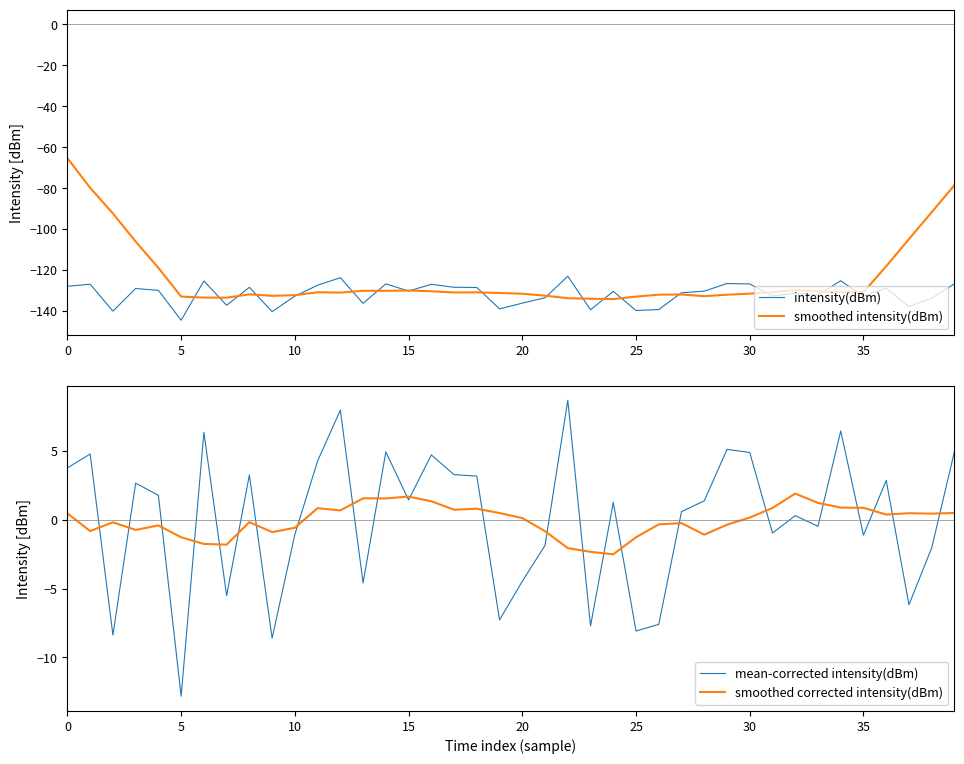

What is the minimum value shown in the chart?

-144.6